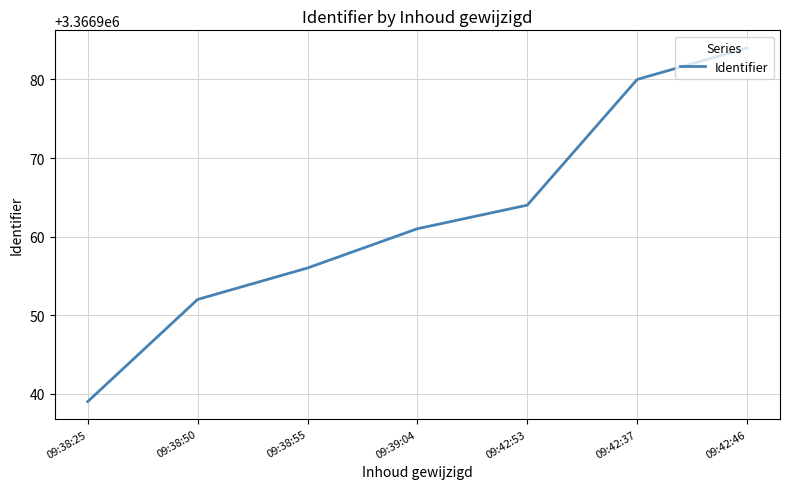

True or false: the data shows 4851950 at 09:38:50.

False